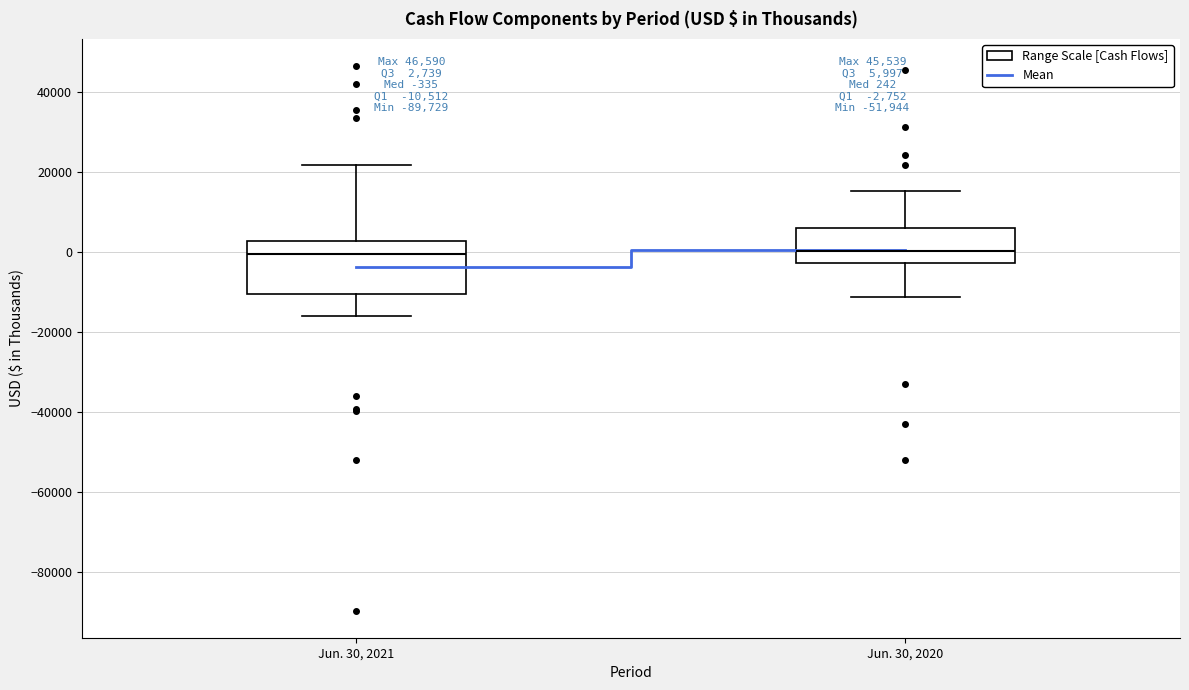

Which box is the tallest, from its lower edge to its upper edge?

Jun. 30, 2021